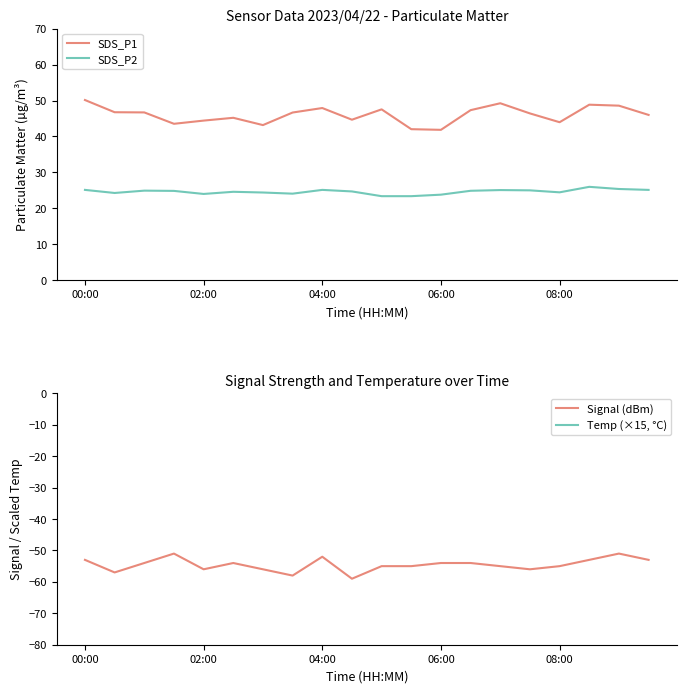

True or false: SDS_P1 and SDS_P2 cross at least once.

False